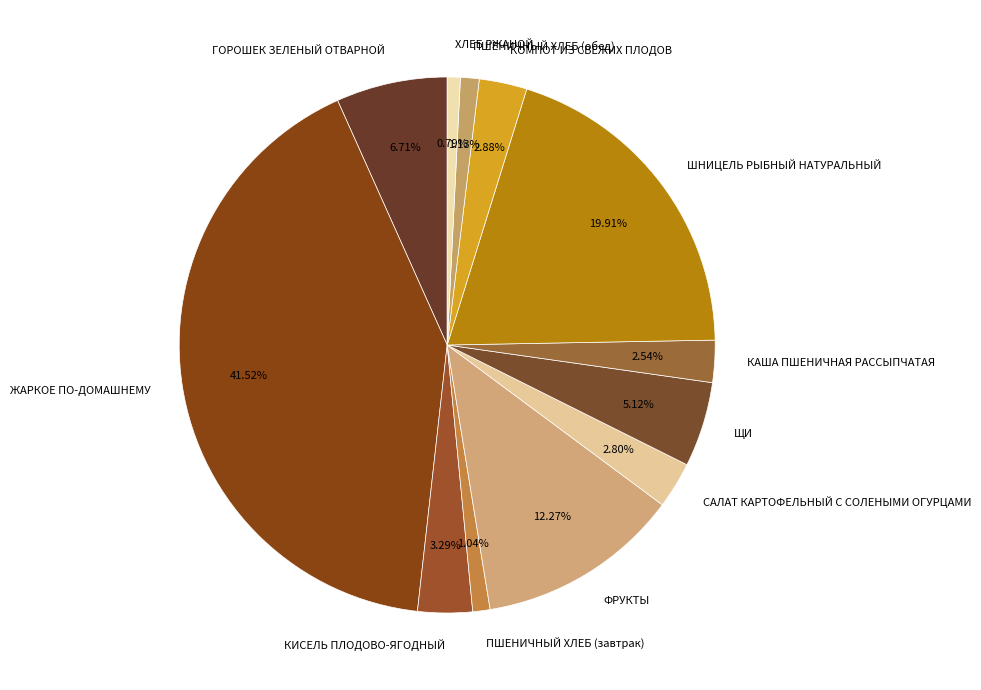

The ШНИЦЕЛЬ РЫБНЫЙ НАТУРАЛЬНЫЙ slice represents 20% of the pie. True or false?

True